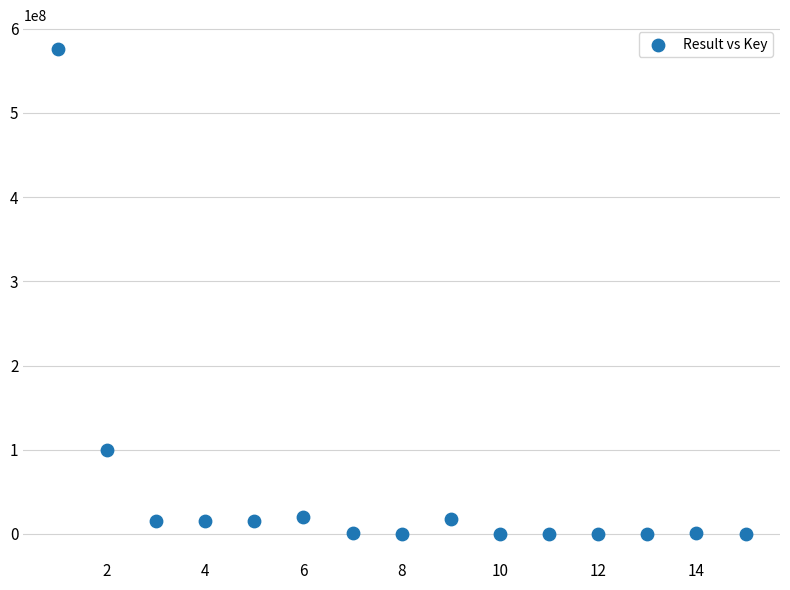

What Y value in the scatter plot is closest to 287777835?

100274529